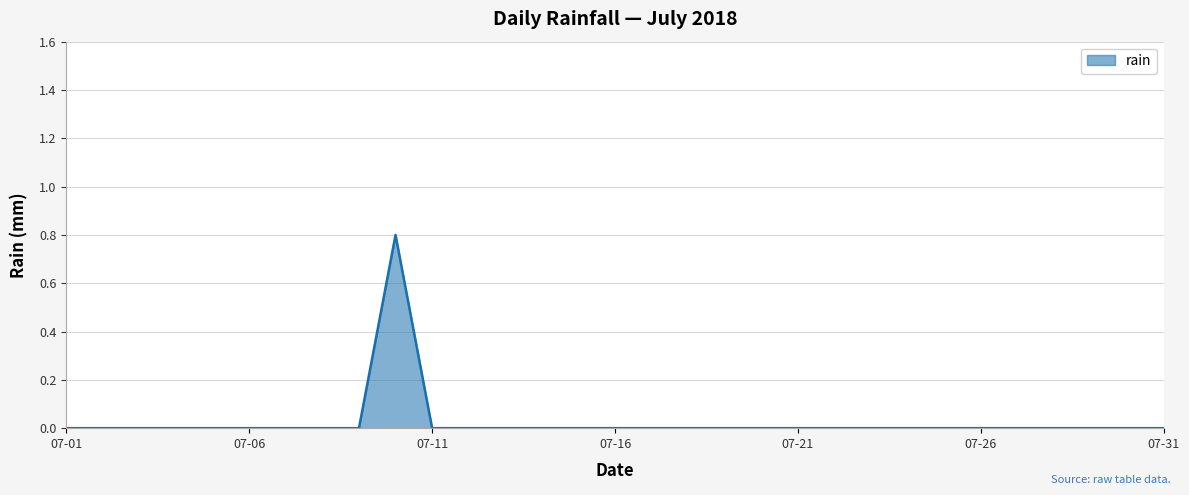

What is the greatest value displayed?

0.8